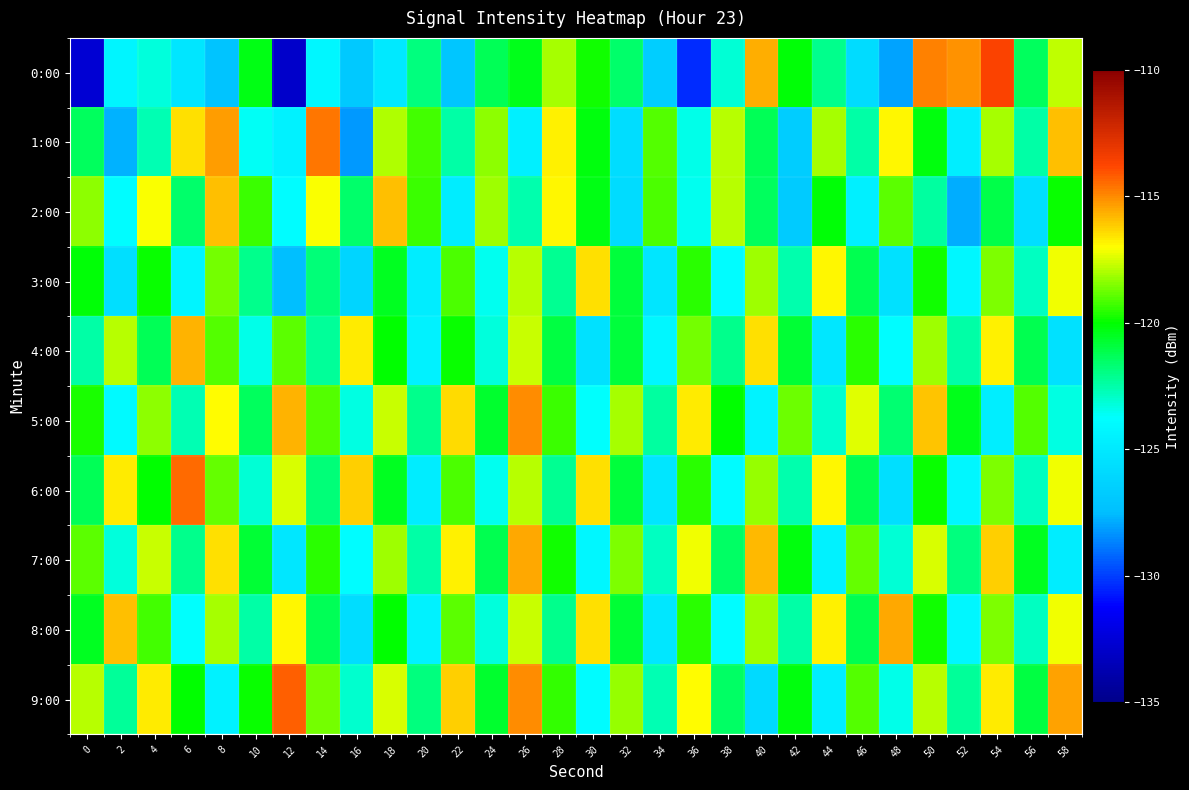

Reading right to left, extract all data points from this chart.

0:00: 58=-117.8	56=-121.4	54=-113.6	52=-115.1	50=-114.9	48=-128.0	46=-125.7	44=-122.1	42=-120.1	40=-115.7	38=-123.1	36=-130.3	34=-126.5	32=-121.5	30=-119.8	28=-118.1	26=-120.4	24=-121.3	22=-127.0	20=-121.9	18=-125.0	16=-126.8	14=-124.2	12=-132.9	10=-120.3	8=-127.1	6=-125.2	4=-123.2	2=-124.3	0=-132.6
1:00: 58=-115.9	56=-122.5	54=-118.0	52=-124.7	50=-120.2	48=-116.9	46=-122.5	44=-118.0	42=-126.7	40=-121.2	38=-117.9	36=-123.5	34=-119.0	32=-125.7	30=-120.2	28=-116.8	26=-124.6	24=-118.3	22=-122.5	20=-119.2	18=-118.0	16=-128.2	14=-114.7	12=-124.5	10=-123.6	8=-115.3	6=-116.5	4=-122.6	2=-127.7	0=-121.4
2:00: 58=-119.9	56=-125.6	54=-121.1	52=-127.8	50=-122.3	48=-118.9	46=-124.6	44=-120.1	42=-126.8	40=-121.3	38=-117.9	36=-123.6	34=-119.1	32=-125.8	30=-120.3	28=-116.9	26=-122.6	24=-118.1	22=-124.8	20=-119.3	18=-115.9	16=-121.6	14=-117.1	12=-123.8	10=-119.3	8=-115.9	6=-121.6	4=-117.1	2=-123.8	0=-118.3
3:00: 58=-117.2	56=-122.9	54=-118.5	52=-124.2	50=-119.9	48=-125.5	46=-121.2	44=-116.9	42=-122.5	40=-118.2	38=-123.9	36=-119.5	34=-125.2	32=-120.9	30=-116.5	28=-122.2	26=-117.8	24=-123.5	22=-119.2	20=-124.8	18=-120.5	16=-126.1	14=-121.8	12=-127.5	10=-122.0	8=-118.7	6=-124.3	4=-119.9	2=-125.6	0=-120.1
4:00: 58=-125.5	56=-121.2	54=-116.8	52=-122.5	50=-118.2	48=-123.8	46=-119.5	44=-125.1	42=-120.8	40=-116.5	38=-122.0	36=-118.7	34=-124.2	32=-120.9	30=-125.5	28=-121.0	26=-117.7	24=-123.2	22=-119.9	20=-124.5	18=-120.0	16=-116.7	14=-122.2	12=-118.9	10=-123.5	8=-119.0	6=-115.7	4=-121.2	2=-117.9	0=-122.5
5:00: 58=-123.4	56=-119.0	54=-124.7	52=-120.4	50=-116.0	48=-121.7	46=-117.4	44=-123.0	42=-118.7	40=-124.4	38=-120.0	36=-116.7	34=-122.4	32=-118.0	30=-123.7	28=-119.4	26=-115.0	24=-120.7	22=-116.4	20=-122.0	18=-117.7	16=-123.4	14=-119.0	12=-115.7	10=-121.4	8=-117.0	6=-122.7	4=-118.4	2=-124.0	0=-119.7
6:00: 58=-117.2	56=-122.9	54=-118.6	52=-124.2	50=-119.9	48=-125.6	46=-121.2	44=-116.9	42=-122.5	40=-118.2	38=-123.9	36=-119.5	34=-125.2	32=-120.9	30=-116.5	28=-122.2	26=-117.9	24=-123.5	22=-119.2	20=-124.8	18=-120.5	16=-116.2	14=-121.8	12=-117.5	10=-123.1	8=-118.8	6=-114.5	4=-120.0	2=-116.7	0=-121.2
7:00: 58=-124.8	56=-120.5	54=-116.2	52=-121.8	50=-117.5	48=-123.2	46=-118.8	44=-124.5	42=-120.2	40=-115.8	38=-121.5	36=-117.2	34=-122.8	32=-118.5	30=-124.2	28=-119.8	26=-115.5	24=-121.2	22=-116.8	20=-122.5	18=-118.2	16=-123.8	14=-119.5	12=-125.1	10=-120.8	8=-116.5	6=-122.0	4=-117.7	2=-123.2	0=-118.9
8:00: 58=-117.2	56=-122.8	54=-118.5	52=-124.2	50=-119.8	48=-115.5	46=-121.2	44=-116.8	42=-122.5	40=-118.2	38=-123.8	36=-119.5	34=-125.1	32=-120.8	30=-116.5	28=-122.0	26=-117.7	24=-123.2	22=-118.9	20=-124.5	18=-120.0	16=-125.7	14=-121.2	12=-116.9	10=-122.5	8=-118.0	6=-123.7	4=-119.2	2=-115.9	0=-120.5
9:00: 58=-115.5	56=-121.0	54=-116.7	52=-122.2	50=-117.9	48=-123.5	46=-119.0	44=-124.7	42=-120.2	40=-125.9	38=-121.5	36=-117.0	34=-122.7	32=-118.2	30=-123.9	28=-119.5	26=-115.0	24=-120.7	22=-116.2	20=-121.9	18=-117.5	16=-123.0	14=-118.7	12=-114.2	10=-119.9	8=-124.5	6=-120.0	4=-116.7	2=-122.2	0=-117.9